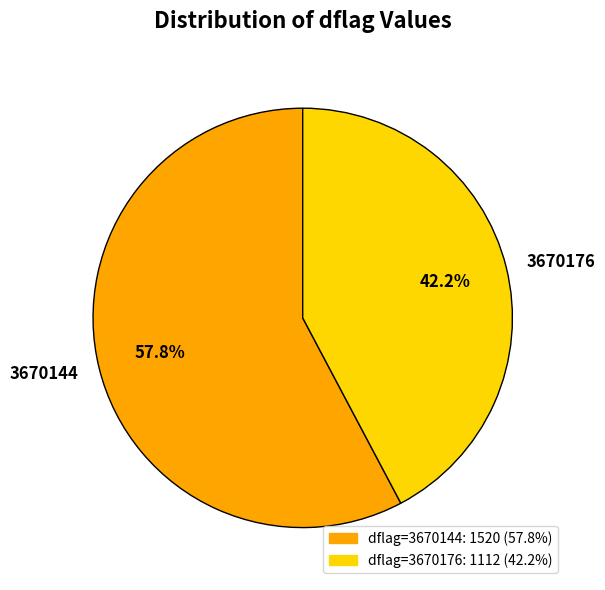

What percentage is NOT represented by 3670144?

42.2%